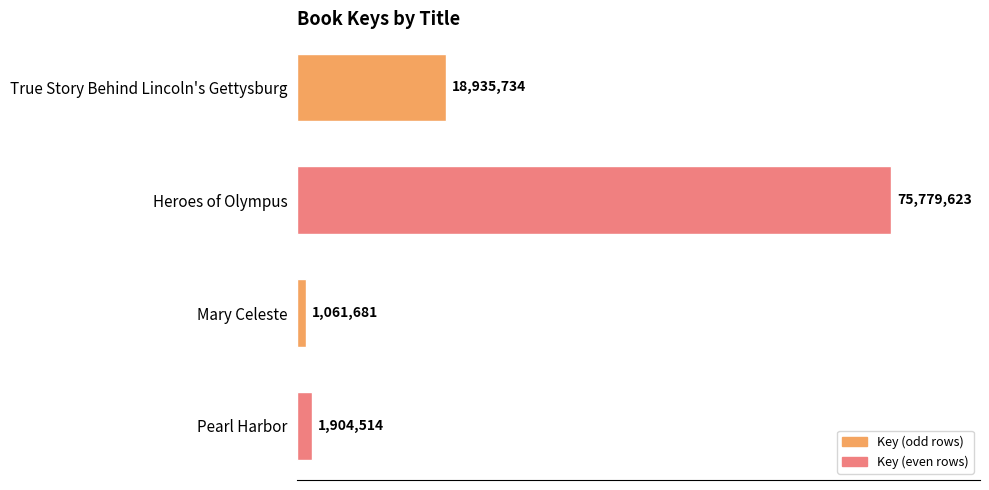

List the labels in order of value, smallest first.

Mary Celeste, Pearl Harbor, True Story Behind Lincoln's Gettysburg, Heroes of Olympus